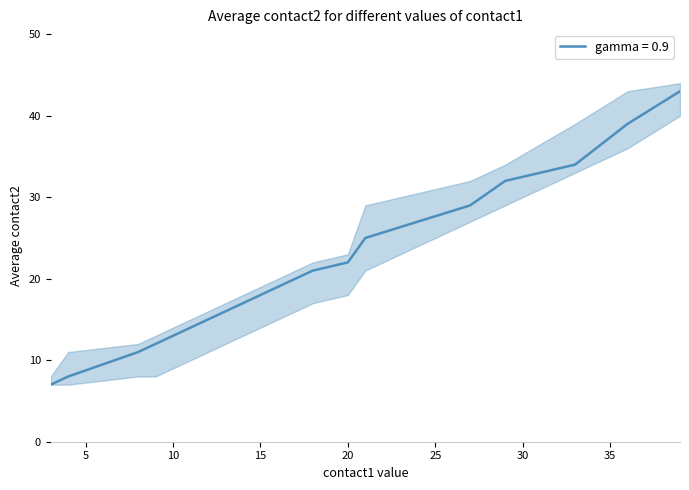

Is the value of contact2_upper at 9 greater than the value of contact2_lower at 9?

Yes